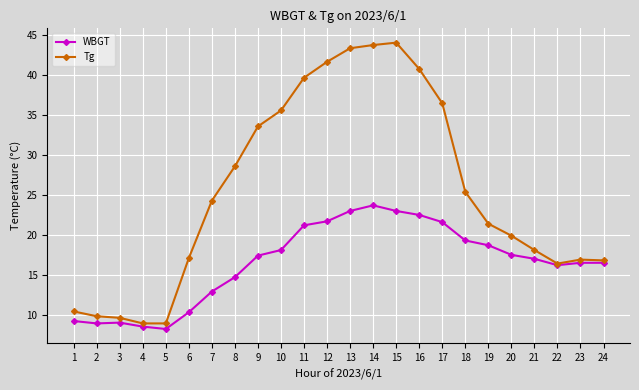

What is the minimum value shown in the chart?

8.2